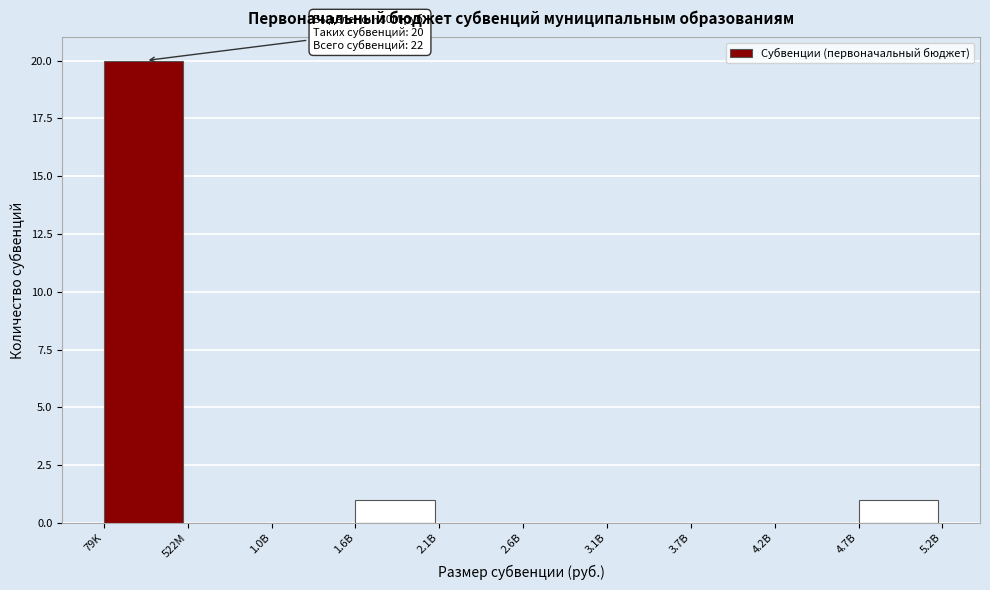

Reading left to right, extract all data points from this chart.

79K=20	522M=0	1.0B=0	1.6B=1	2.1B=0	2.6B=0	3.1B=0	3.7B=0	4.2B=0	4.7B=1